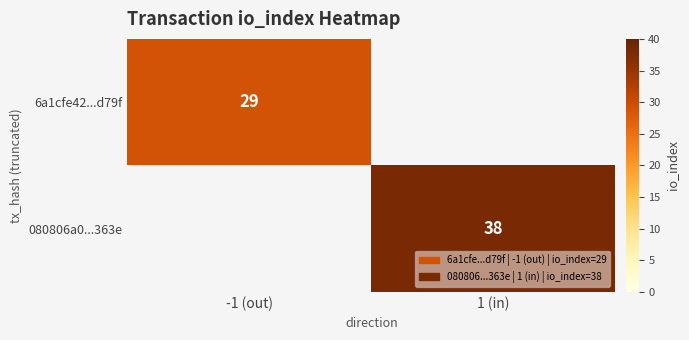

The 6a1cfe42...d79f series shows 29 at -1 (out). True or false?

True